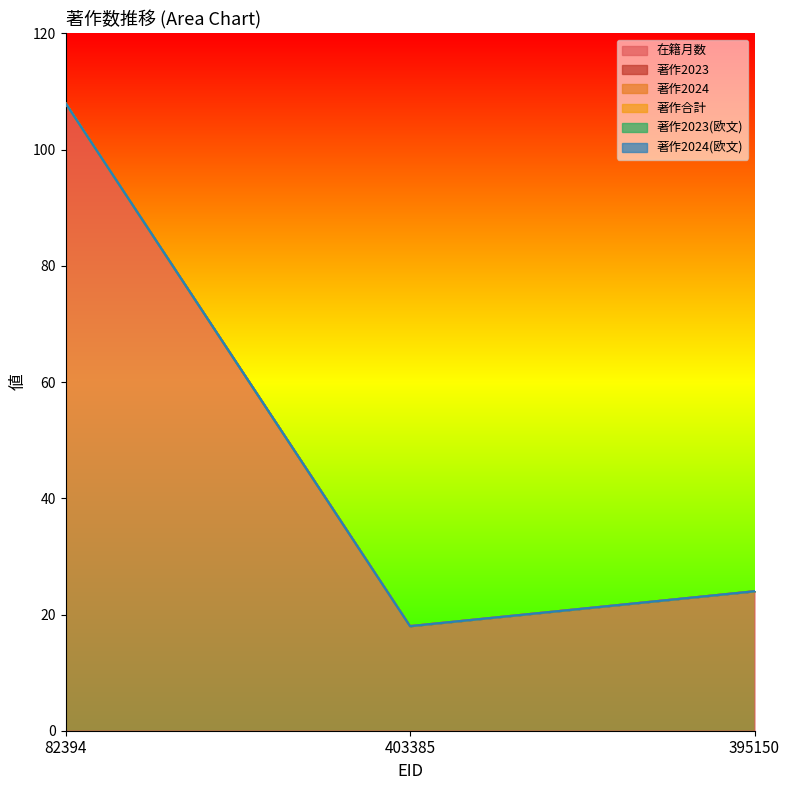

At which label is 在籍月数 closest to 63?

395150